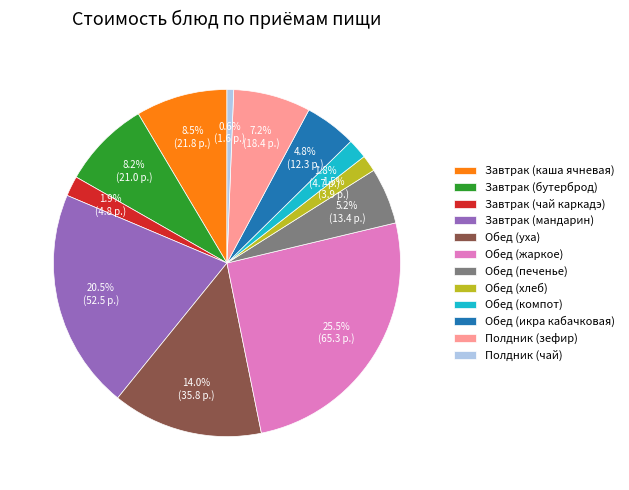

How much of the chart is everything except Полдник (чай)?

99.4%